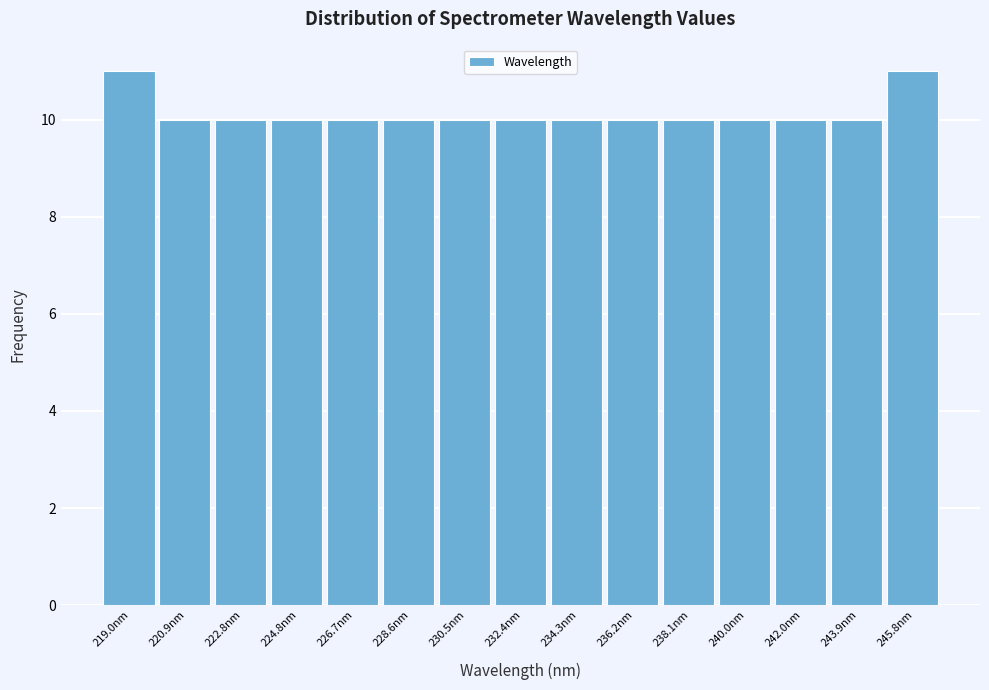

Reading left to right, transcribe this chart: for each bar, give the range it covers on the x-axis and its height. Neither the bar edges nor the heights are printed on the chart, so give them approximately, as read against the axes.

218.0 to 220.0: 11
220.0 to 221.8: 10
221.8 to 223.8: 10
223.8 to 225.8: 10
225.8 to 227.6: 10
227.6 to 229.6: 10
229.6 to 231.4: 10
231.4 to 233.4: 10
233.4 to 235.2: 10
235.2 to 237.2: 10
237.2 to 239.0: 10
239.0 to 241.0: 10
241.0 to 243.0: 10
243.0 to 244.8: 10
244.8 to 246.8: 11